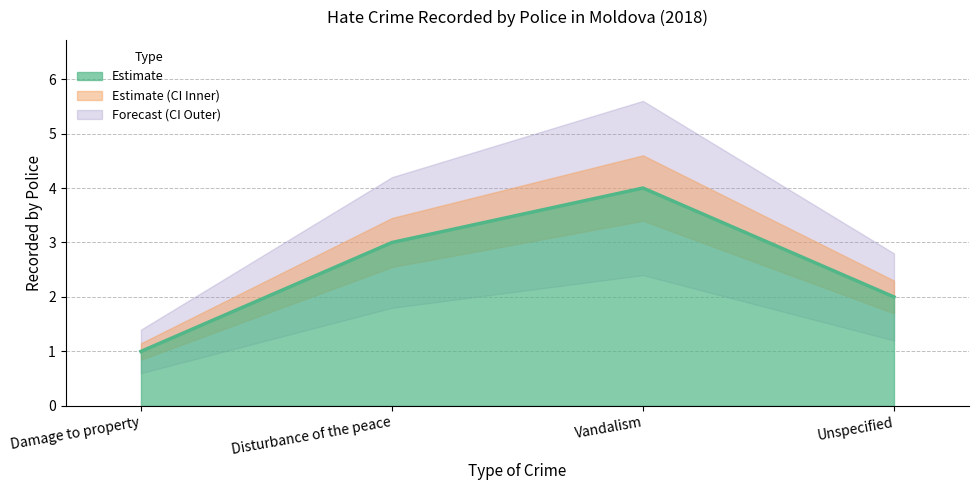

What is the minimum value shown in the chart?

1